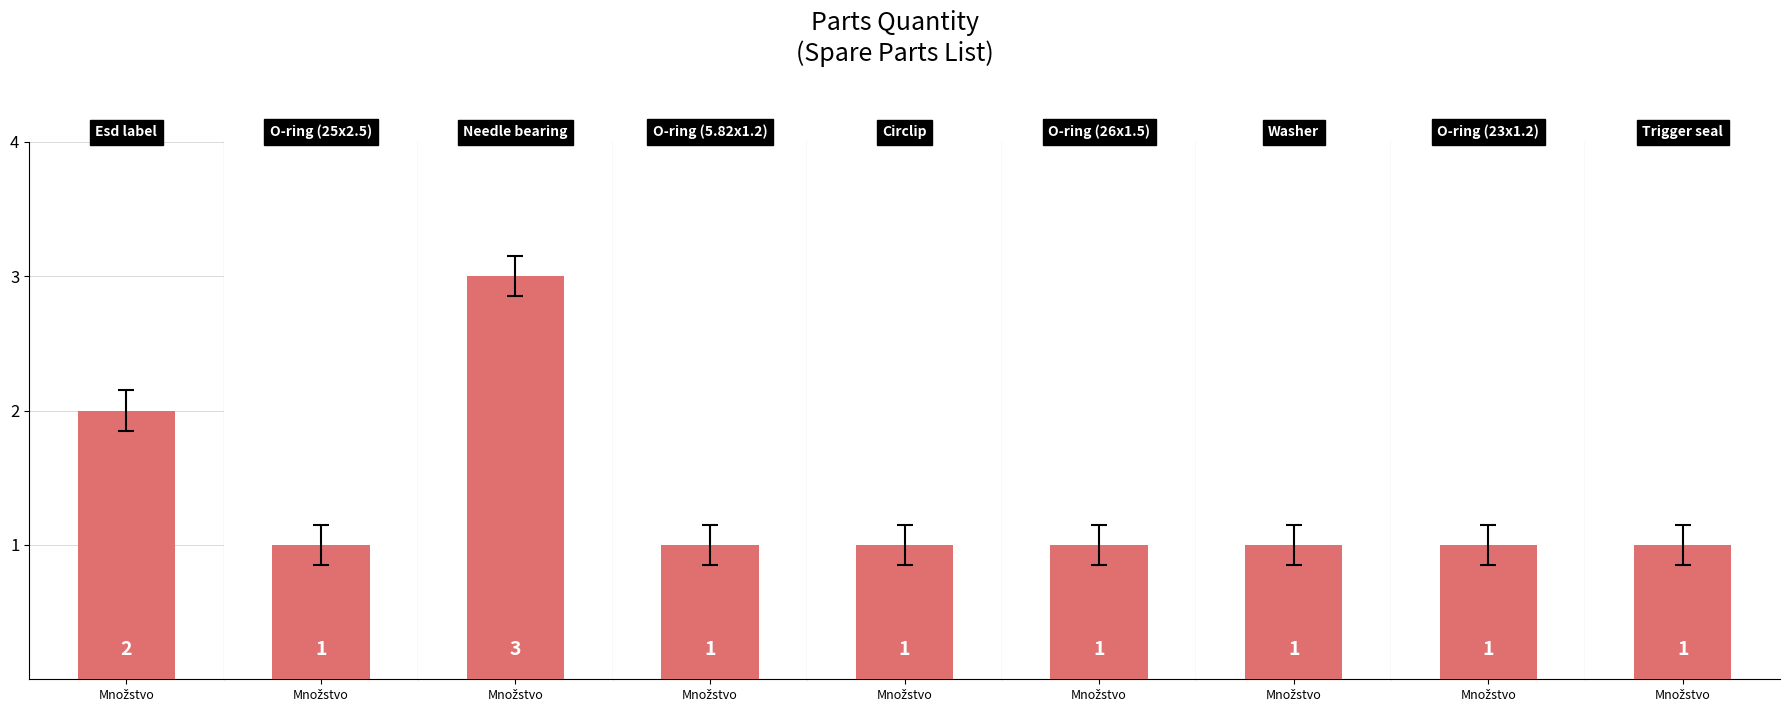

How many series are shown in this chart?

1